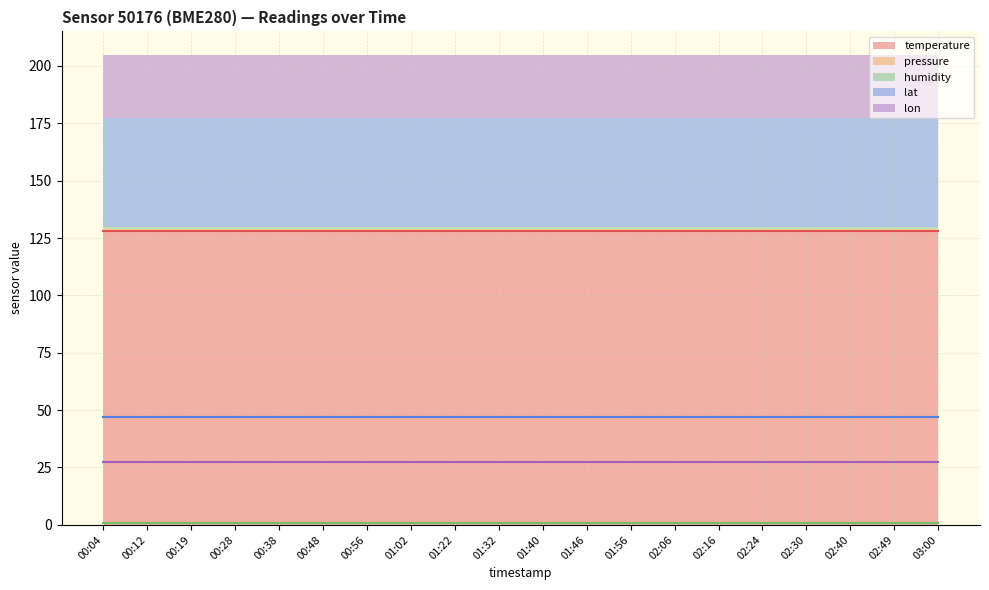

The temperature (line) series shows 62.4 at 00:04. True or false?

False